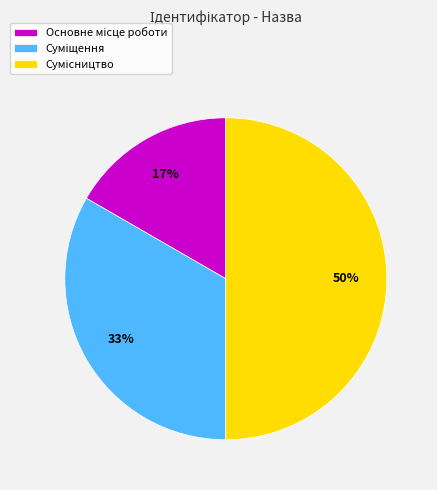

To the nearest percent, what is the difference between the largest and smallest slice percentages?

33%